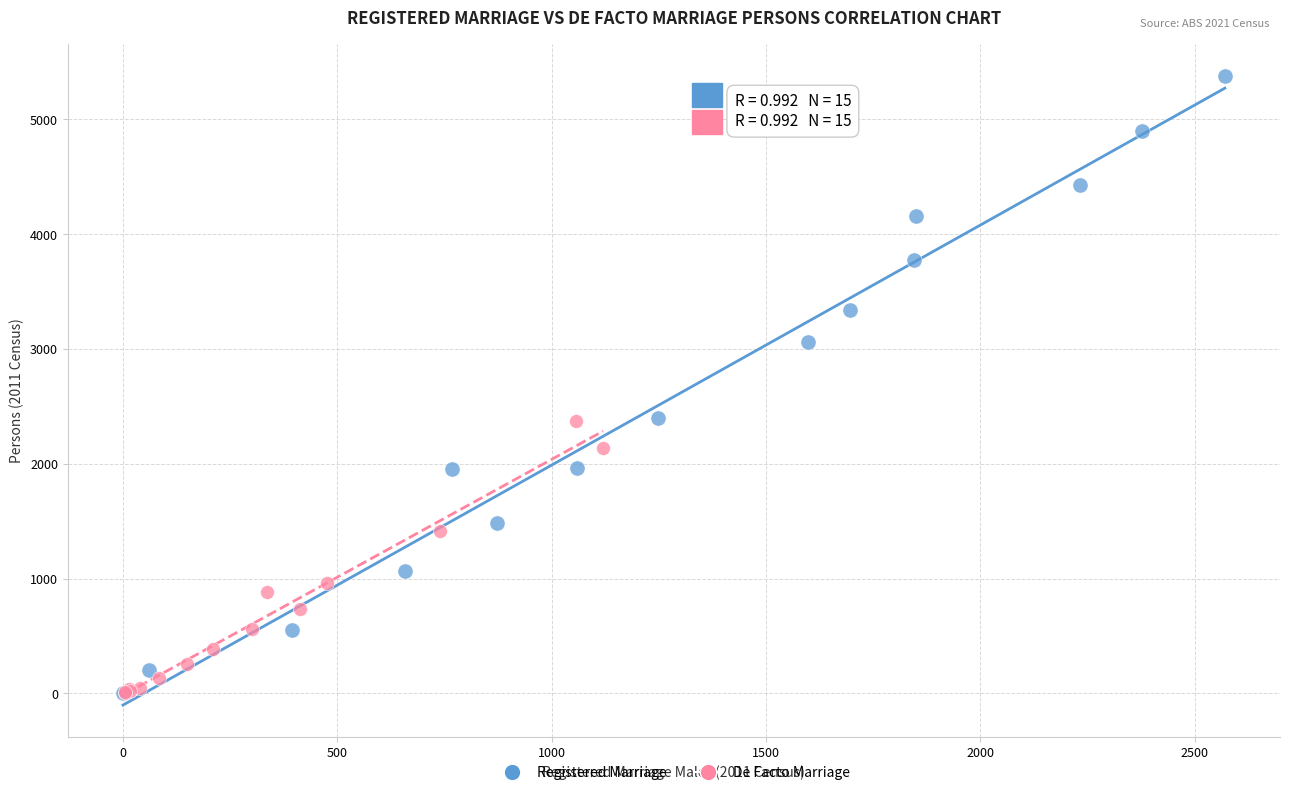

Which series has the largest Y range (max minus min)?

Registered Marriage